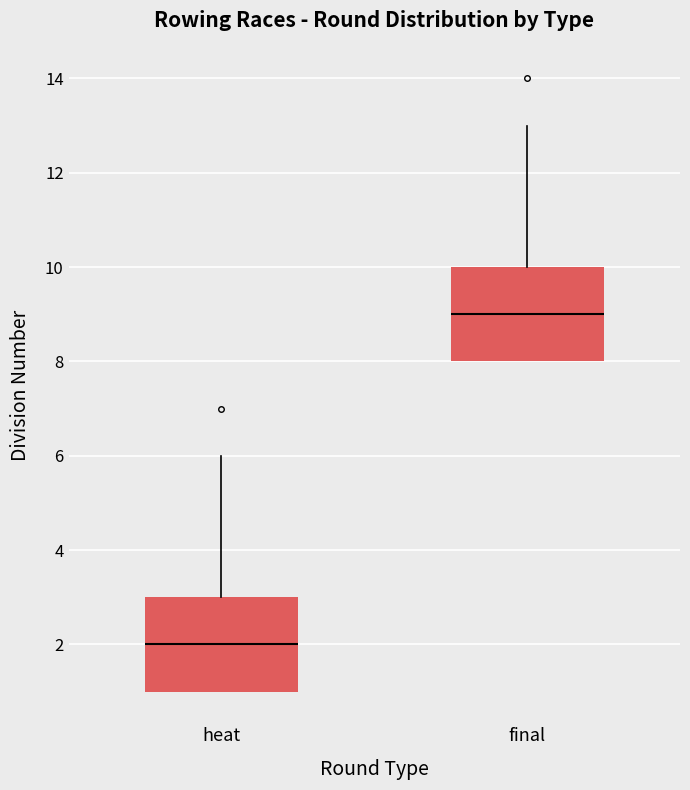

Reading left to right, read every box against the y-axis: the position of its median line, the range the box covers, and the ends of its whiskers. The values are not printed on the chart, so give them approximately, as read against the axis.

heat: median 2, box 1 to 3, whiskers 1 to 6
final: median 9, box 8 to 10, whiskers 8 to 13